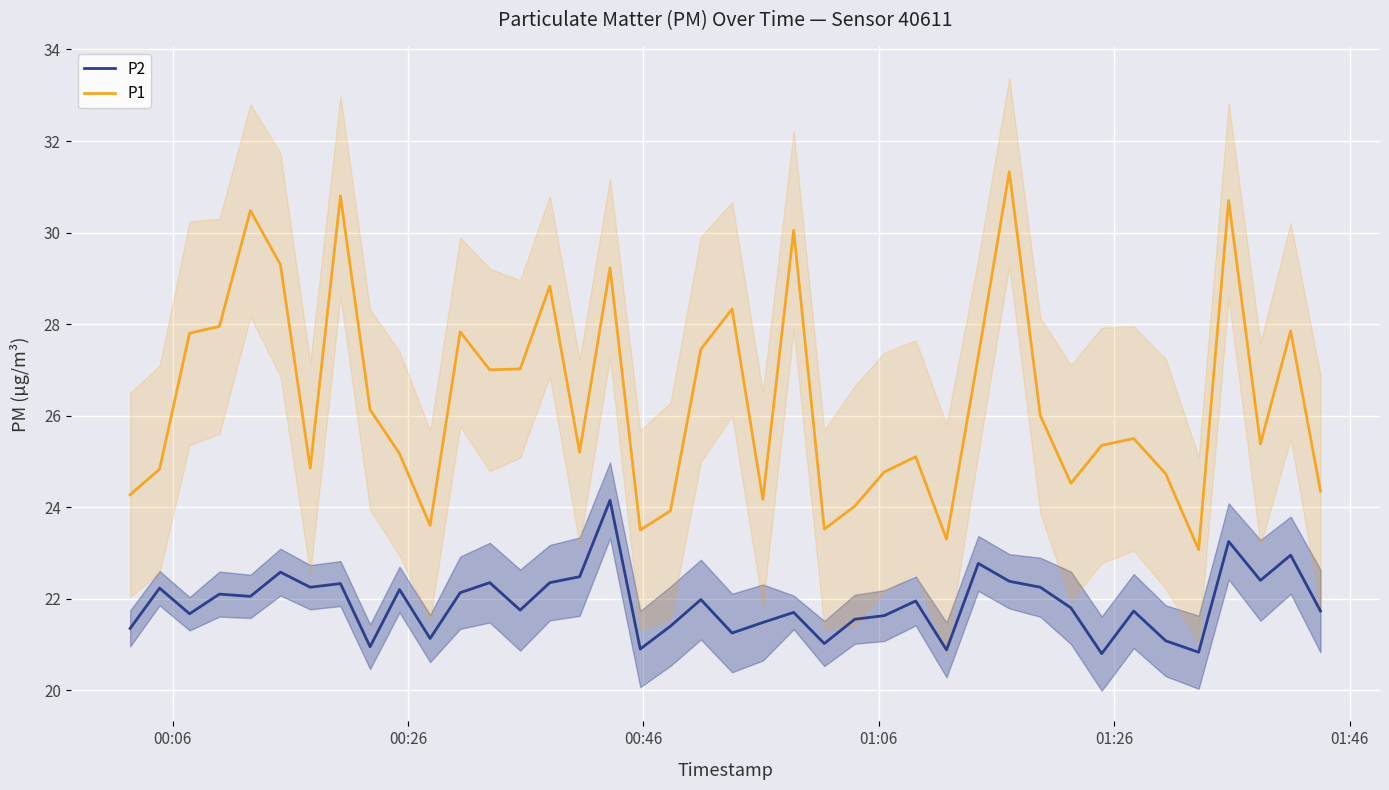

True or false: P1 and P2 intersect in this chart.

False